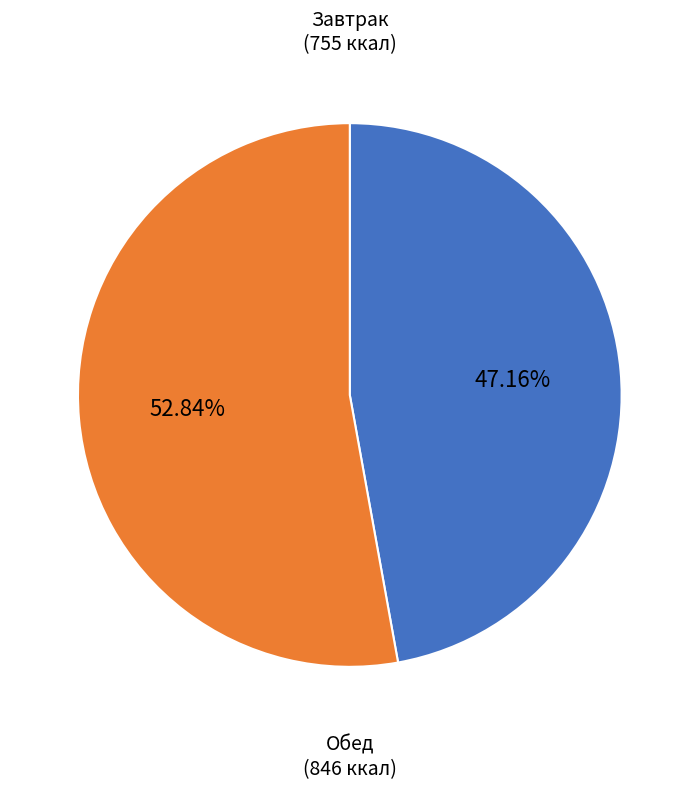

Is there a majority slice in this chart?

Yes